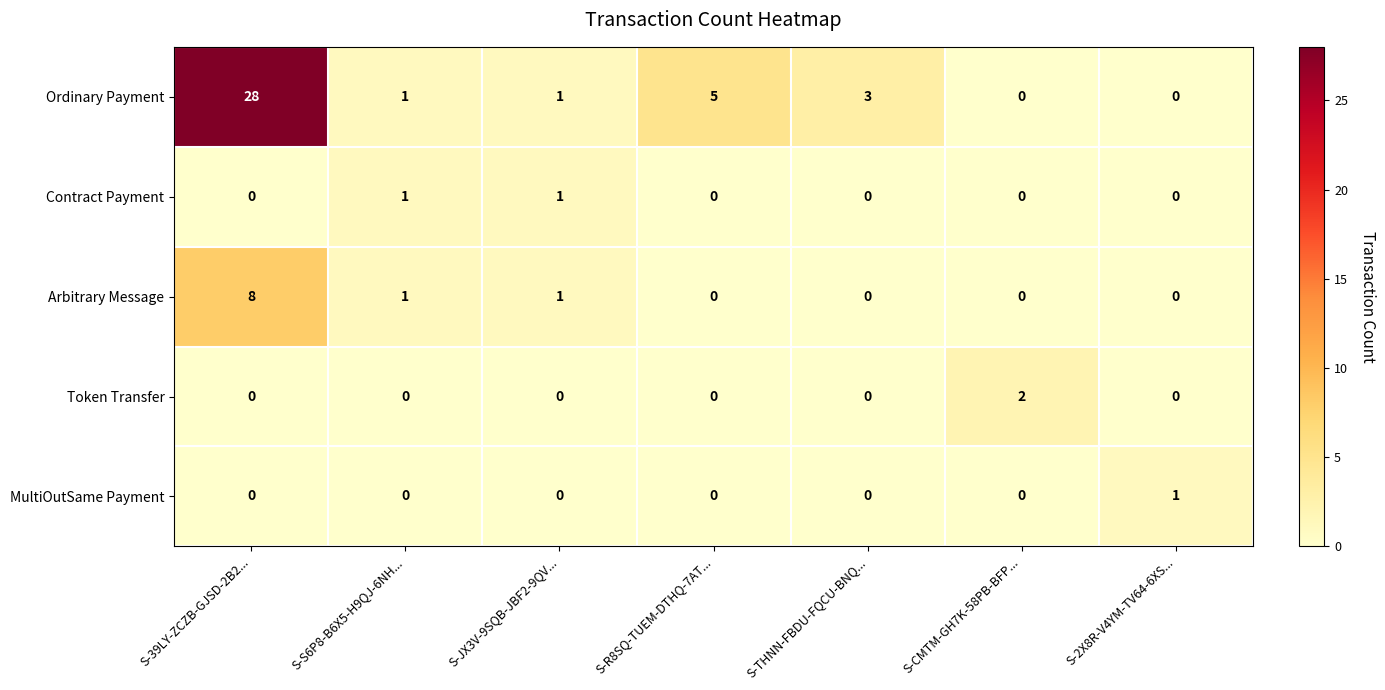

What is the difference between the Ordinary Payment values at S-JX3V-9SQB-JBF2-9QV... and S-39LY-ZCZB-GJSD-2B2...?

27